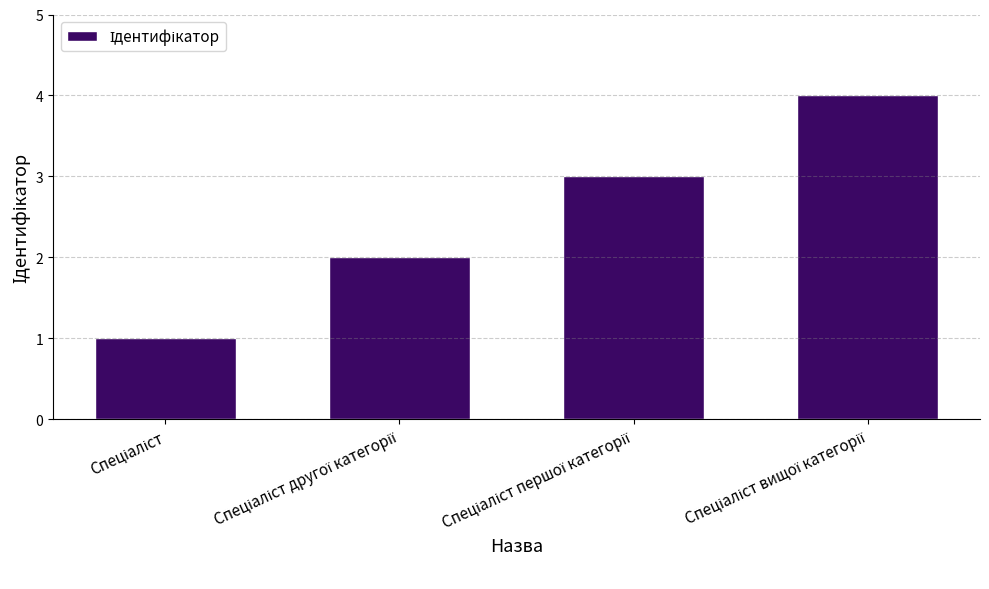

What is the greatest value displayed?

4